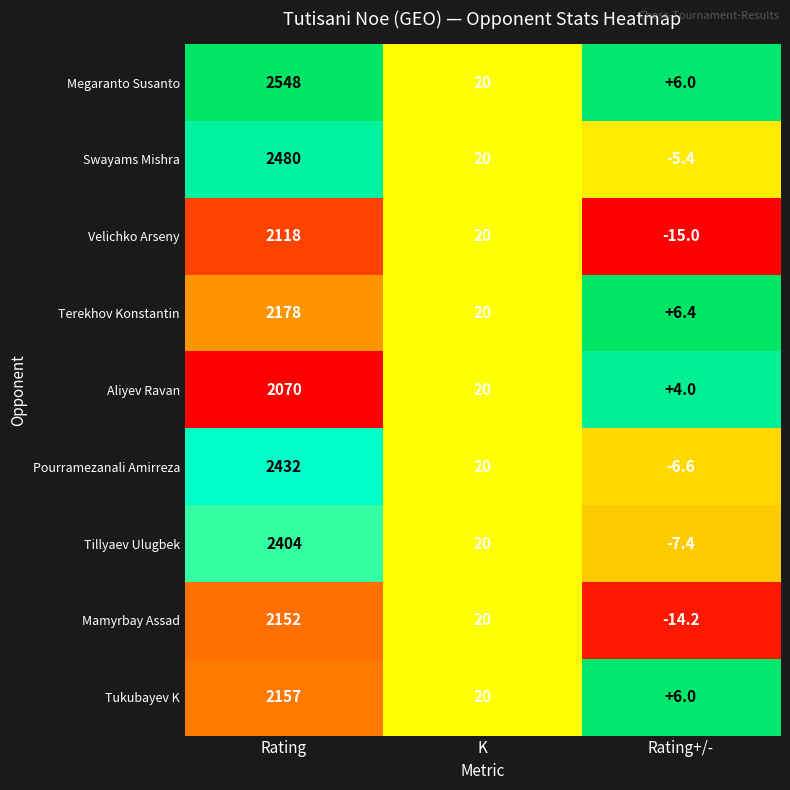

What is the difference between the maximum and minimum values in the Aliyev Ravan series?

2066.0